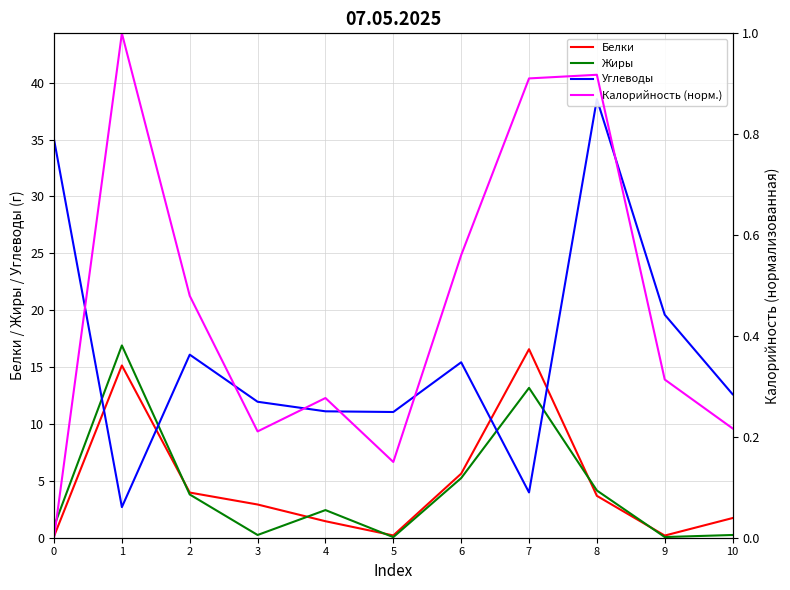

In Белки, how many points are higher than both neighbors (excluding endpoints)?

2